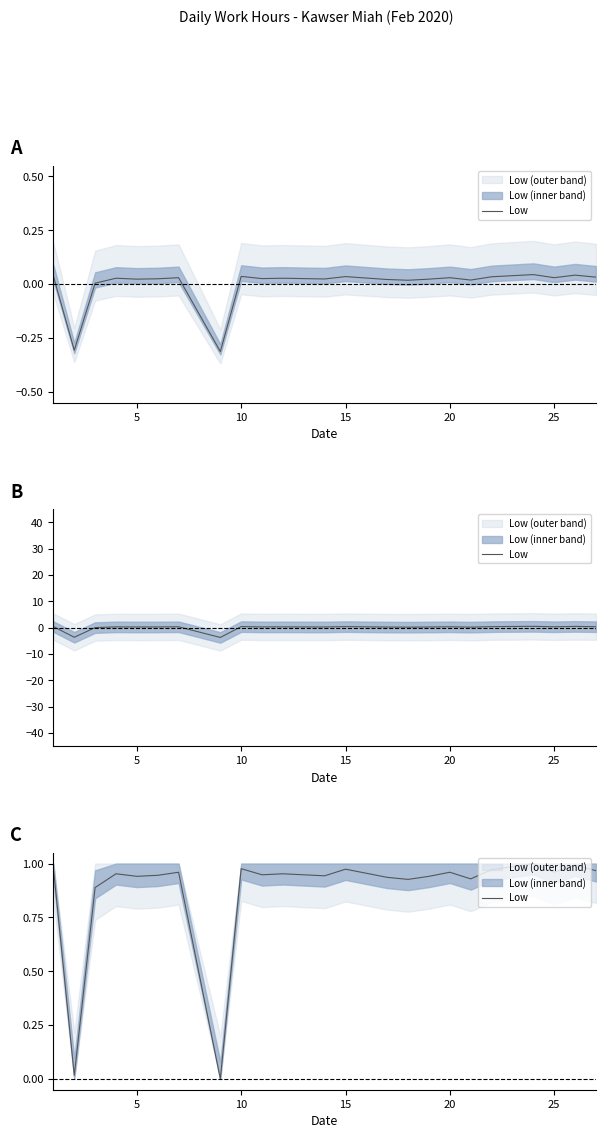

How many interior local valleys (lower than both neighbors) does the data have?

8